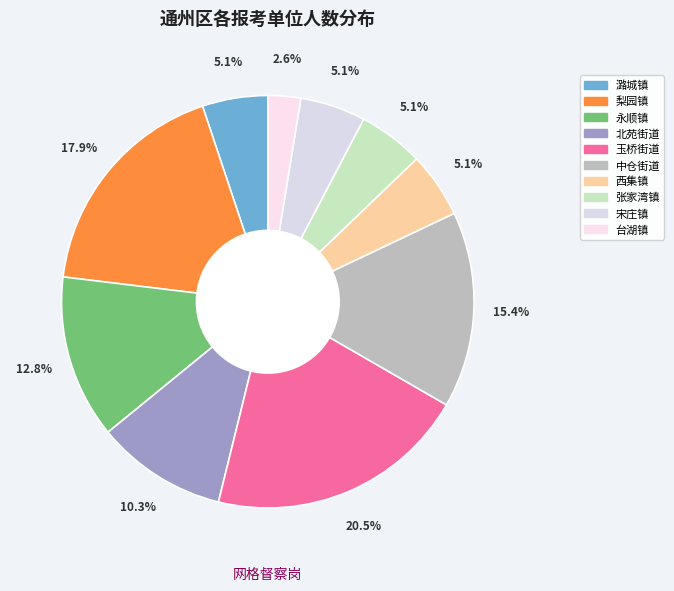

What is the largest slice in the pie chart?

玉桥街道